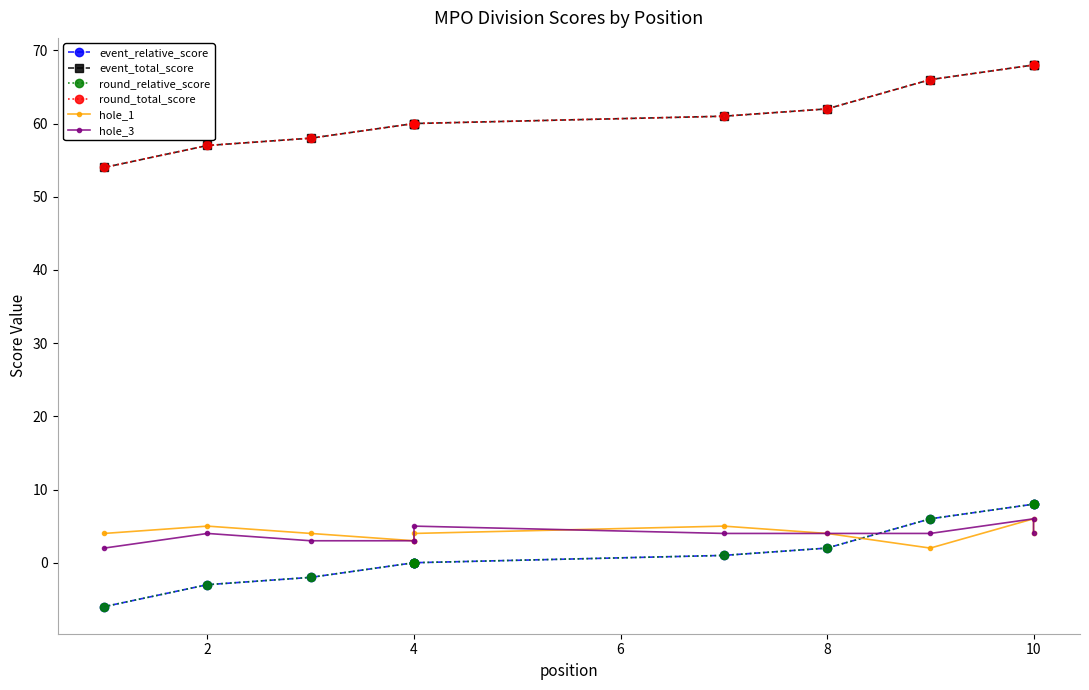

What is the difference between the maximum and minimum values in the event_relative_score series?

14